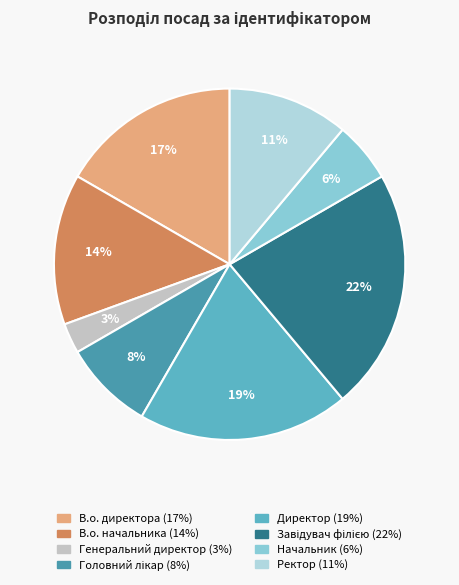

What portion of the pie excludes Головний лікар?

91.7%